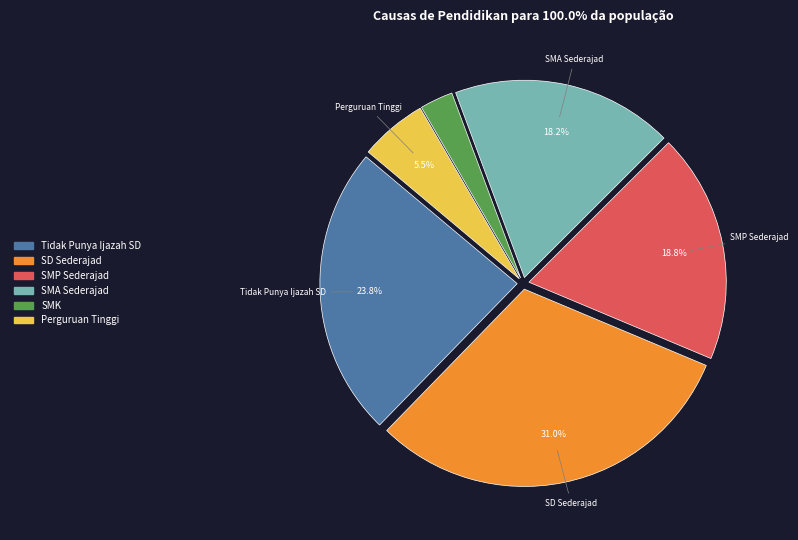

What percentage do Perguruan Tinggi and SMP Sederajad together represent?

24.3%